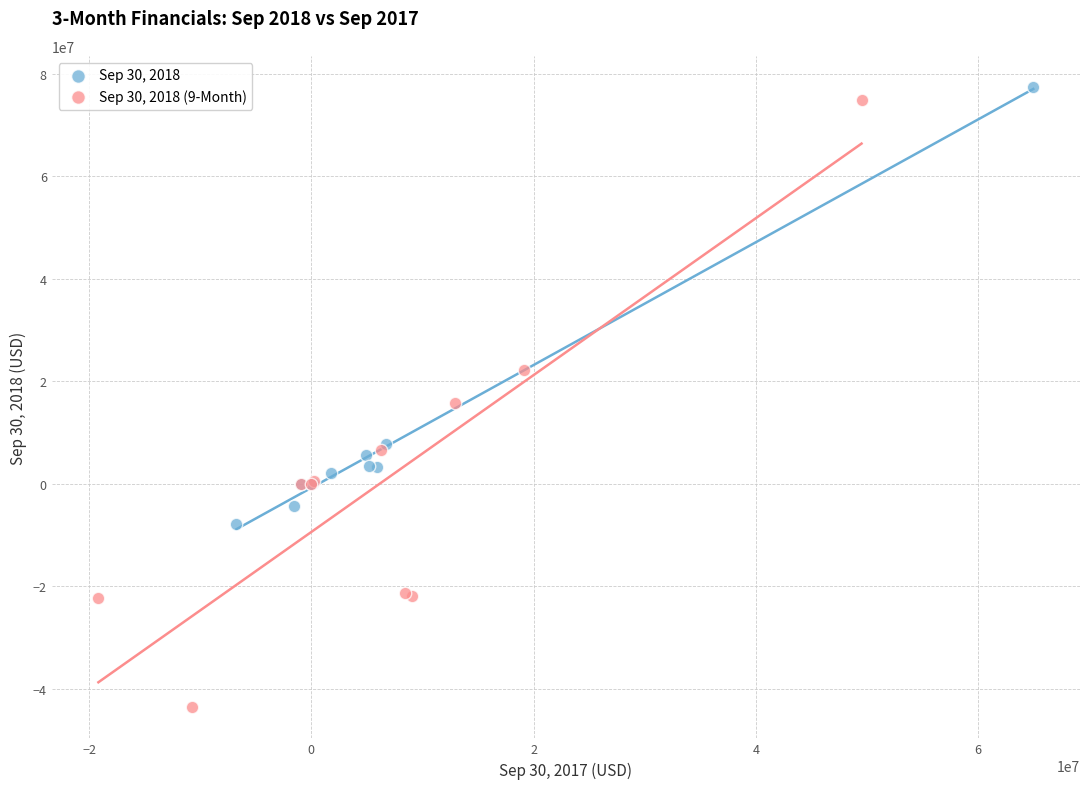

Which series contains the highest Y value?

Sep 30, 2018